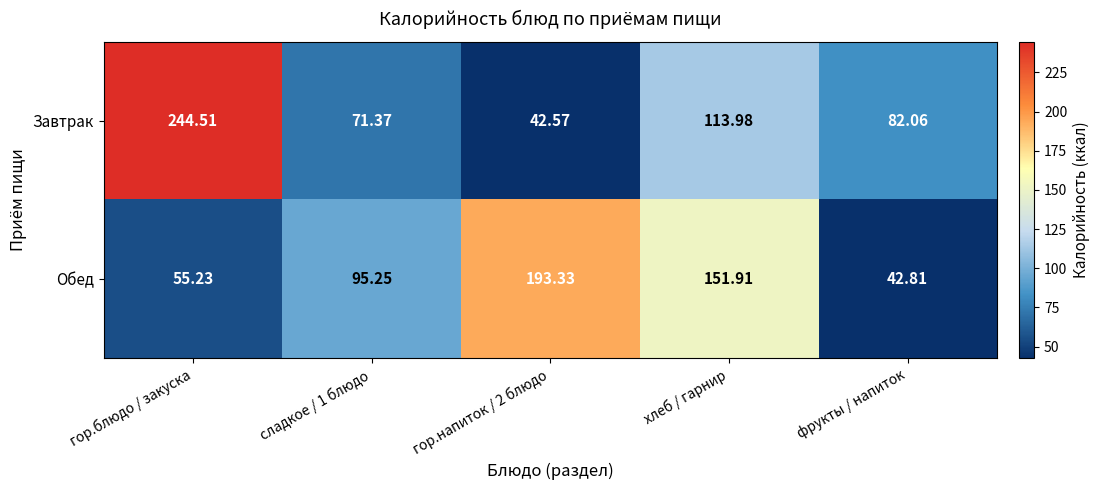

Count the number of categories in the chart.

5